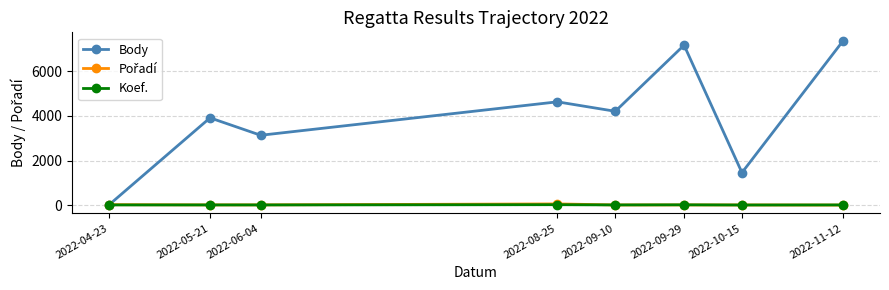

The Body series shows 8059 at 2022-08-25. True or false?

False